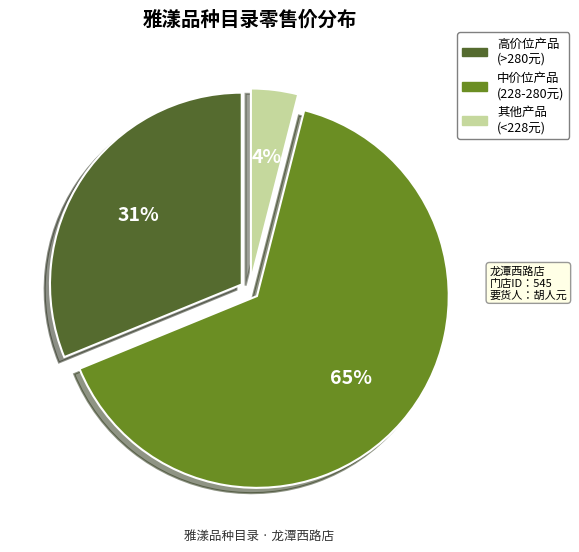

Approximately how many times larger is the value at 高价位产品 (>280元) compared to 中价位产品 (228-280元)?

0.5